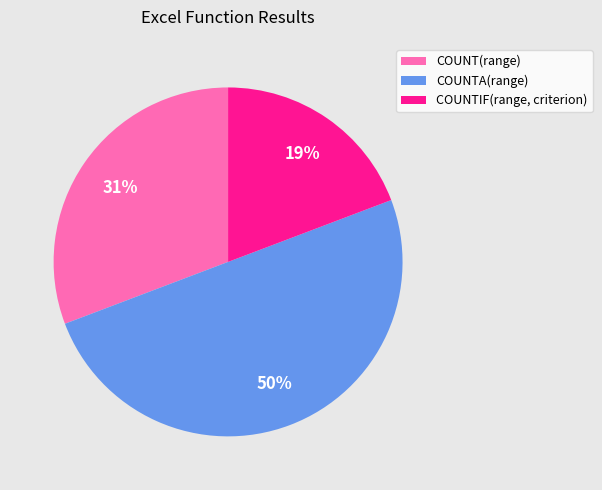

Is COUNTIF(range, criterion) the majority of the pie?

No